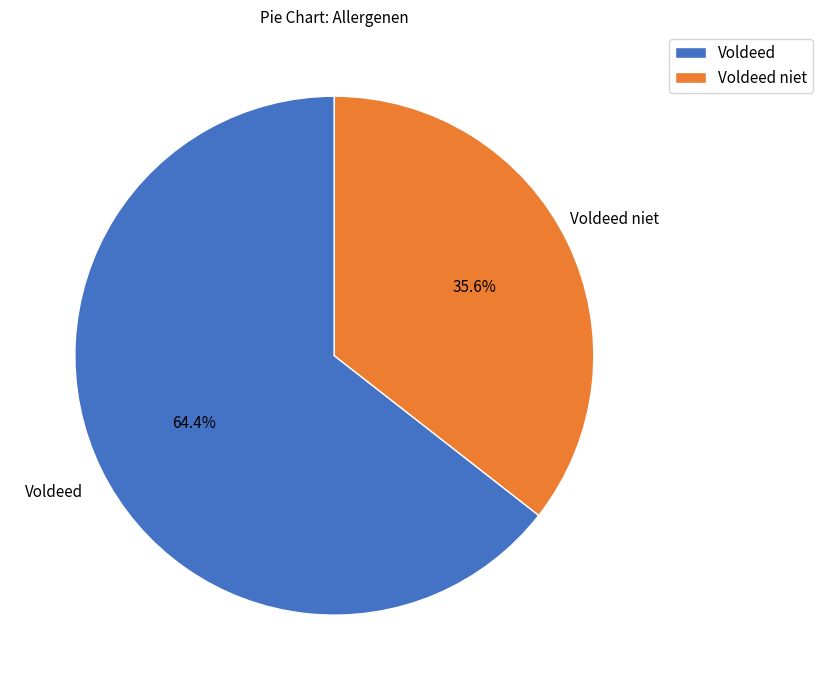

Which has a higher value, Voldeed niet or Voldeed?

Voldeed